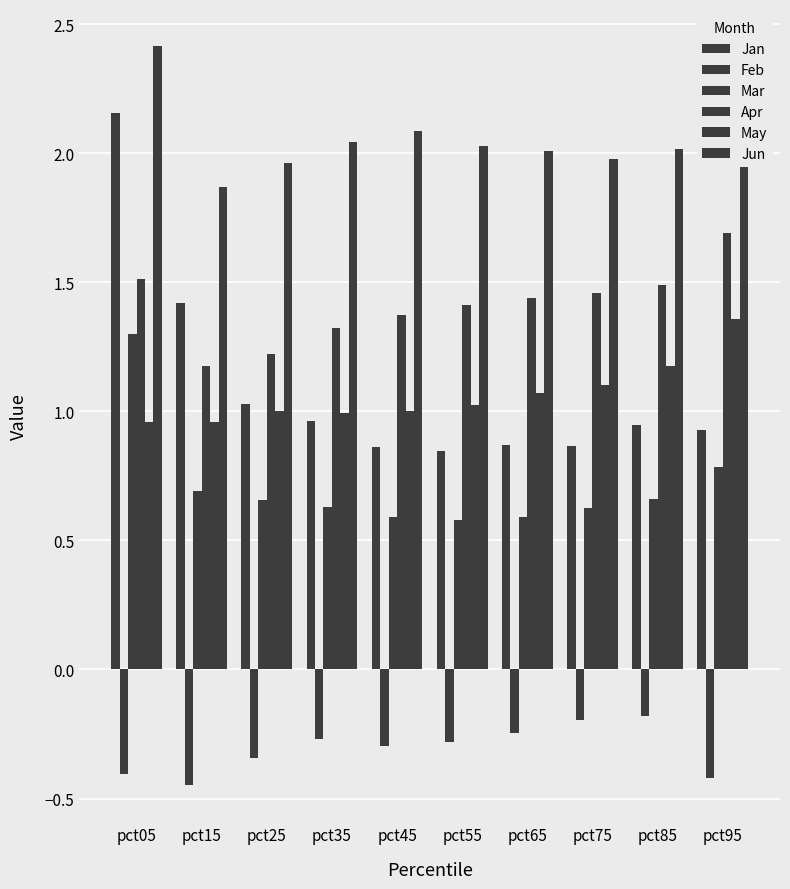

How many categories are shown in the chart?

10